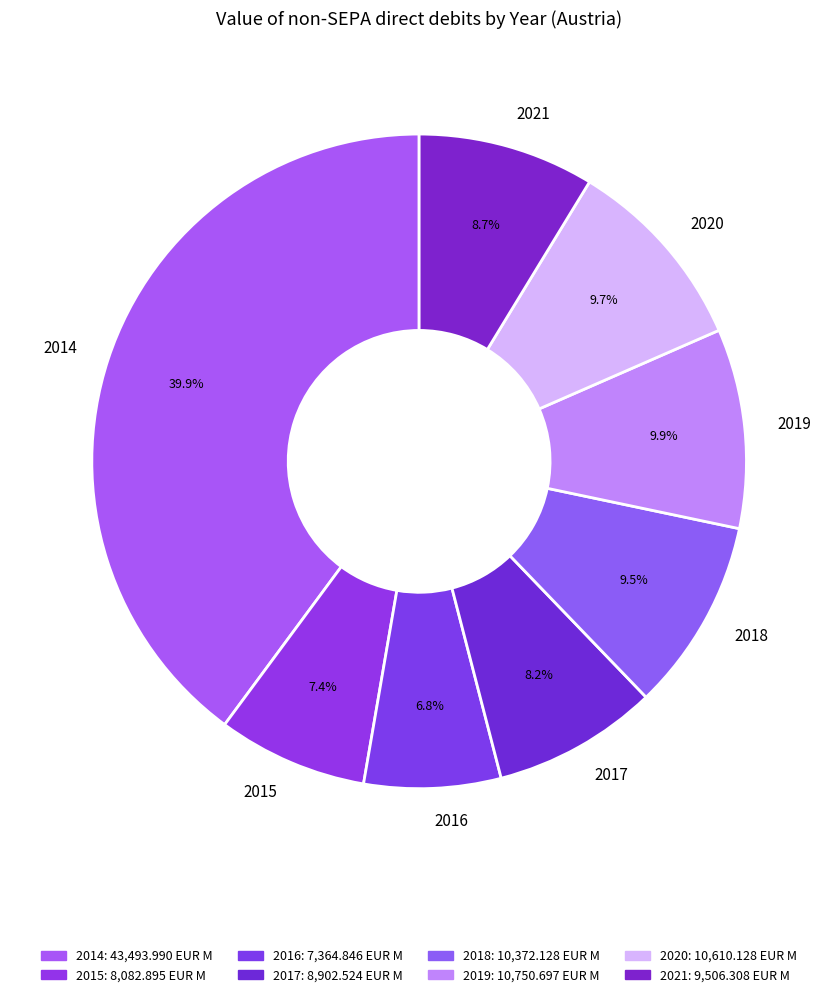

Is it true that 2020 is 1% of the pie?

False